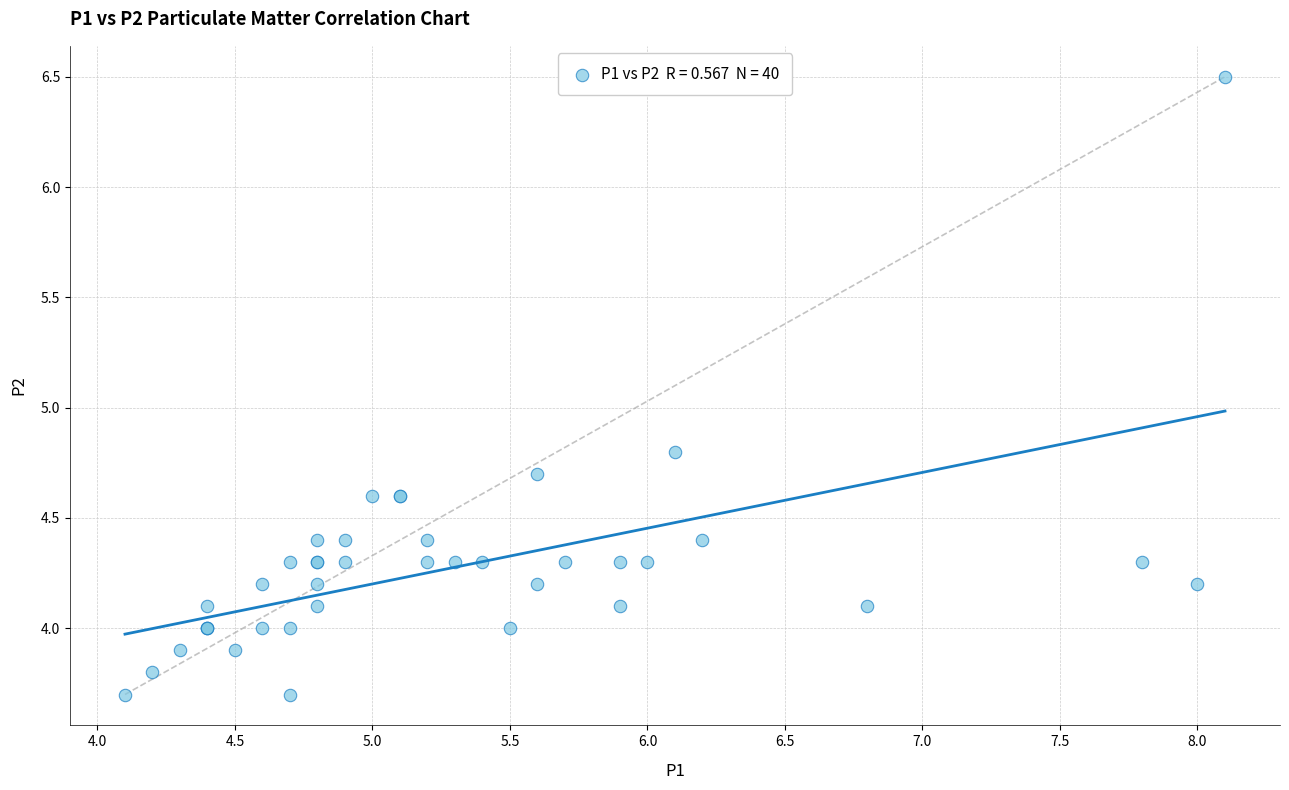

What Y value in the scatter plot is closest to 5?

4.8